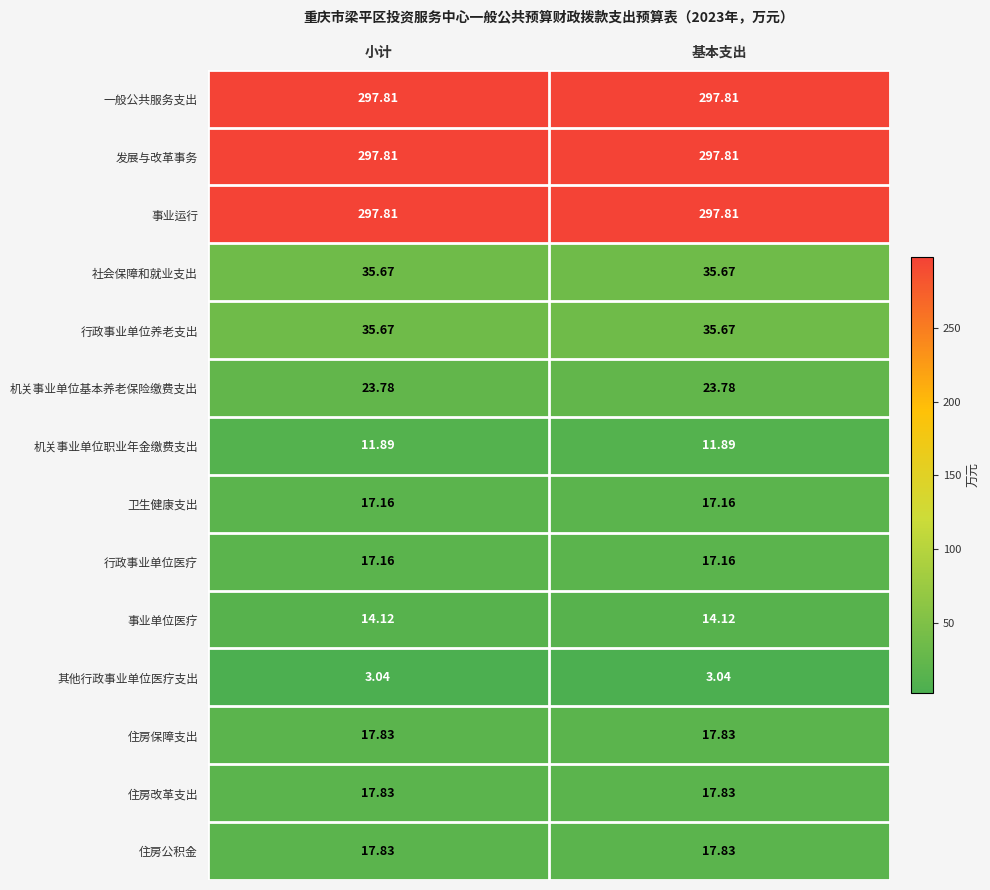

Which has a higher value, 小计 or 基本支出?

小计